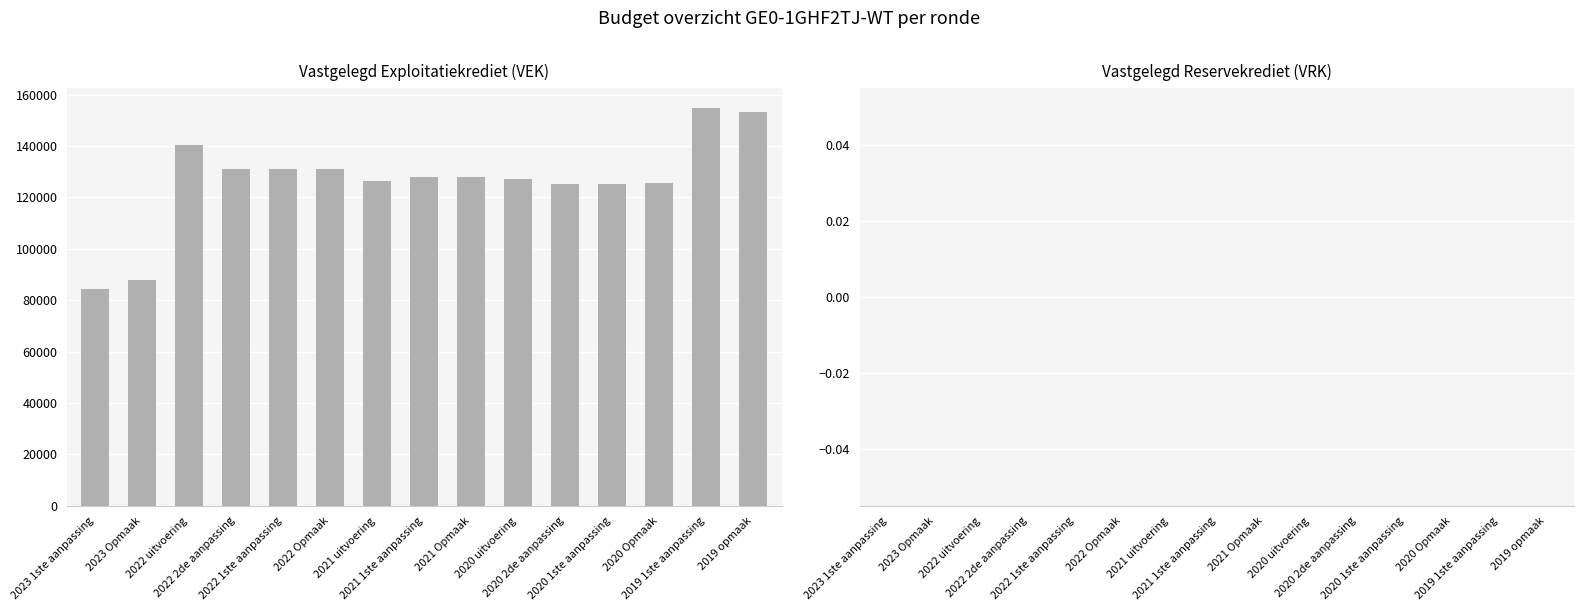

What is the maximum value shown in the chart?

154735